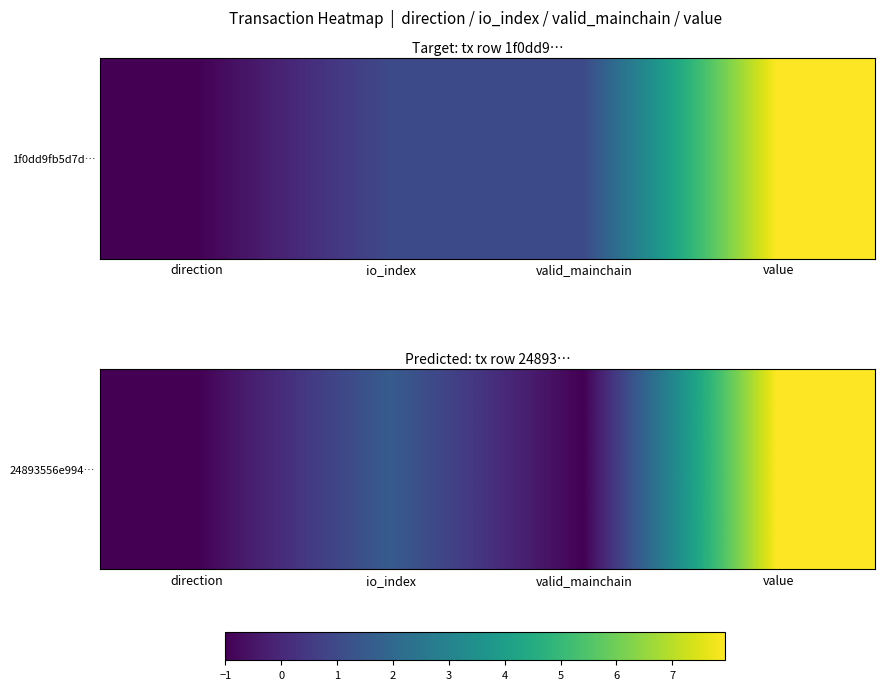

Reading left to right, extract all data points from this chart.

1.0	3.0	1.0	7.9